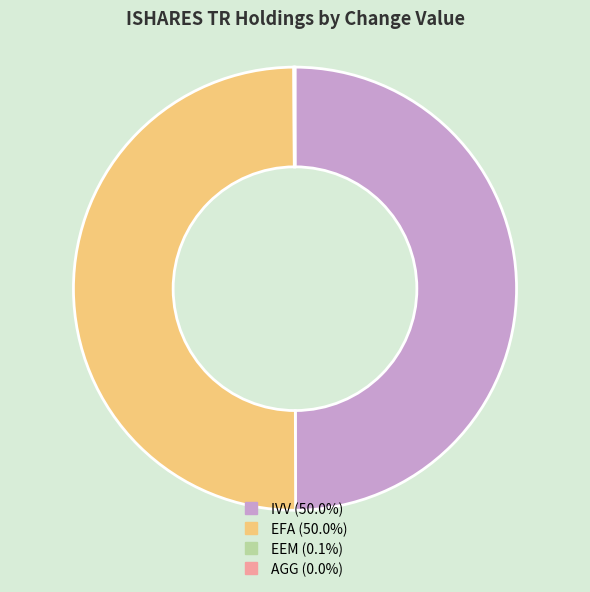

Approximately how many times larger is the value at IVV compared to EFA?

1.0